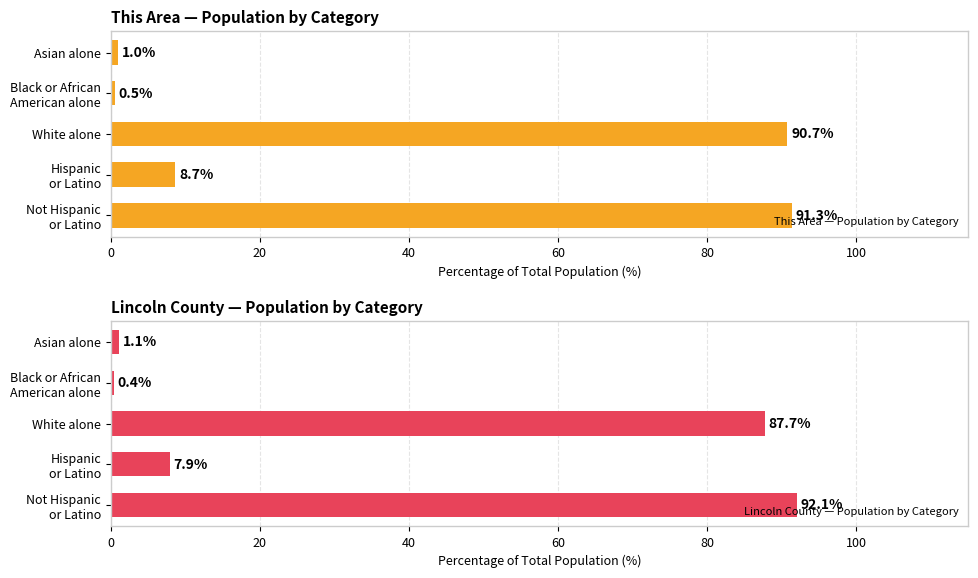

What is the average value of the This Area — Population by Category series?

38.4